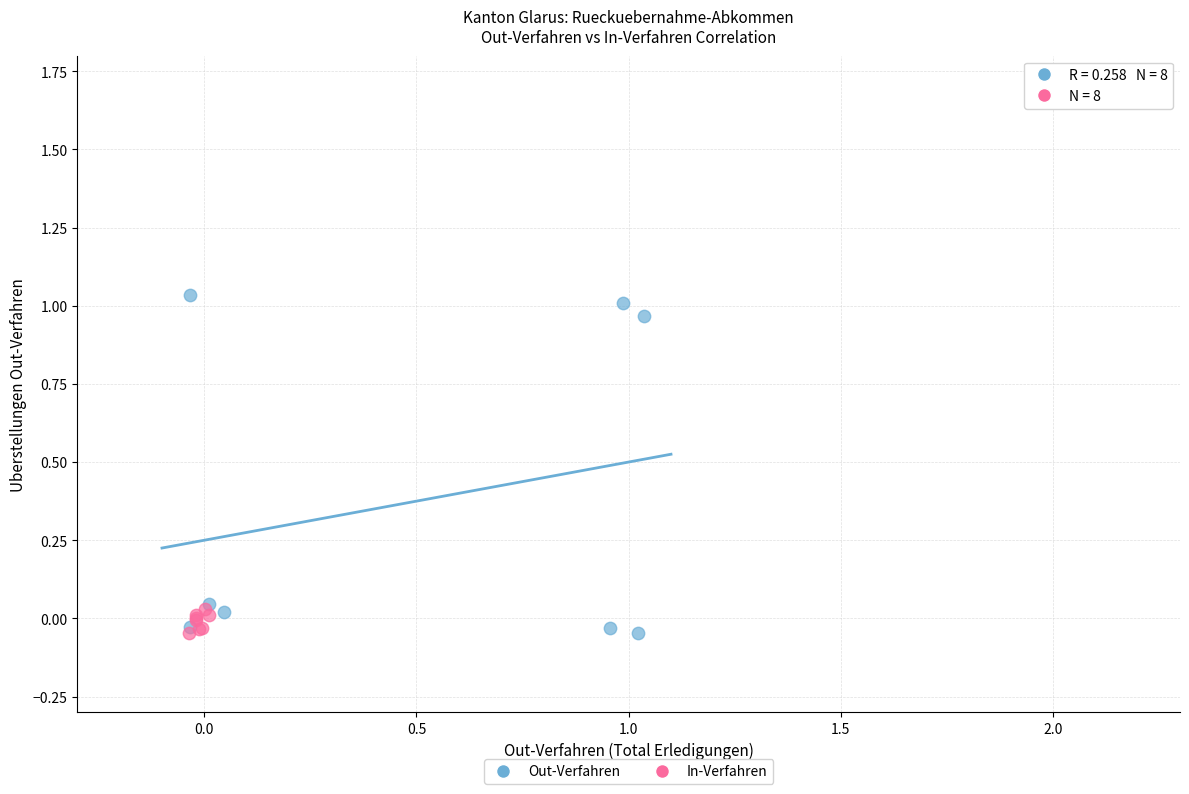

What are all the series names shown in the legend?

Out-Verfahren, In-Verfahren